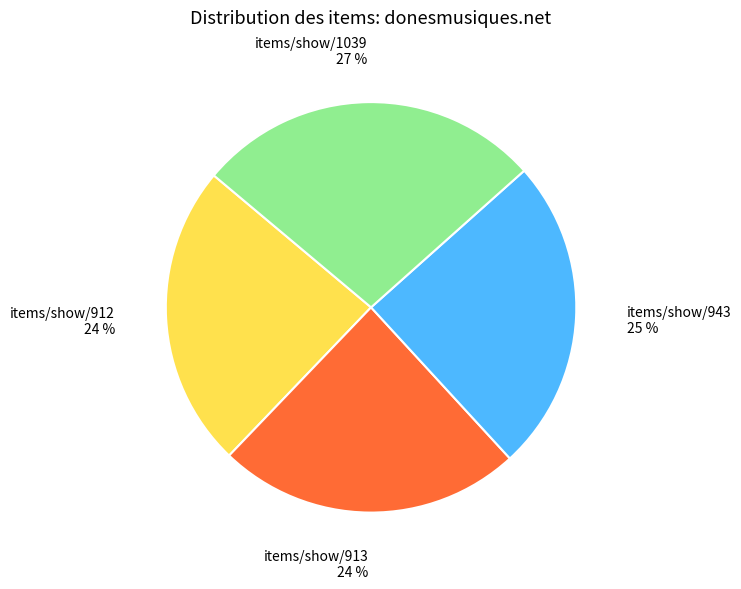

True or false: items/show/912 accounts for 37% of the total.

False